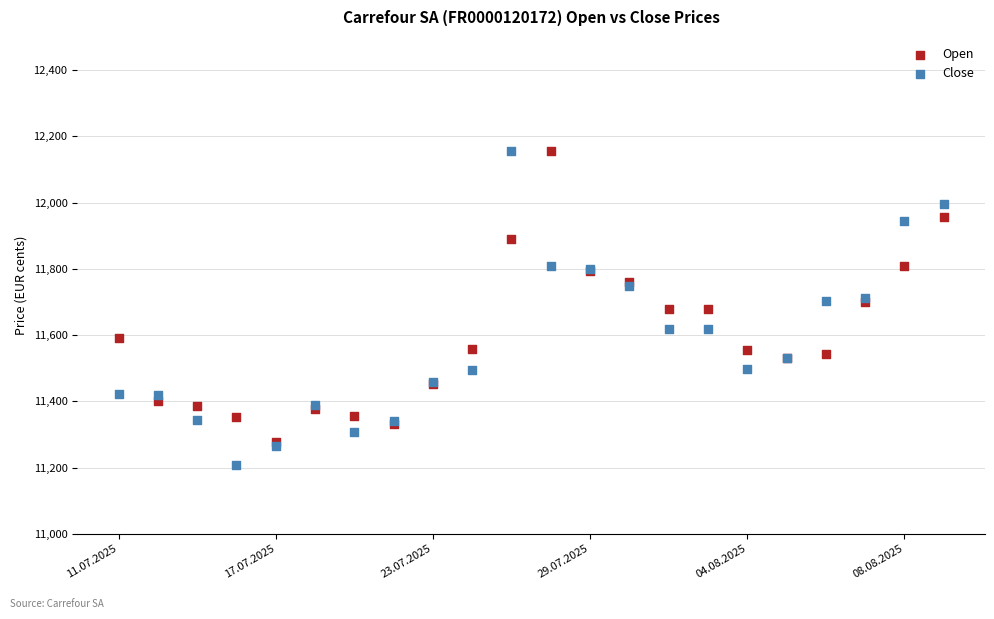

What are all the series names shown in the legend?

Open, Close